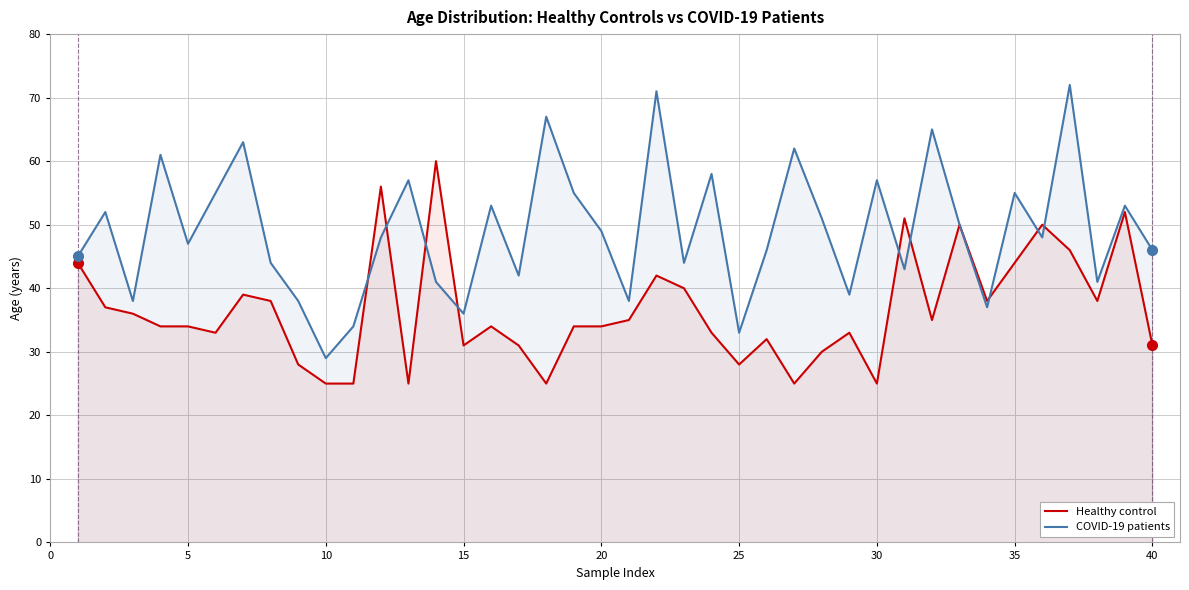

What is the maximum value for COVID-19 patients?

72